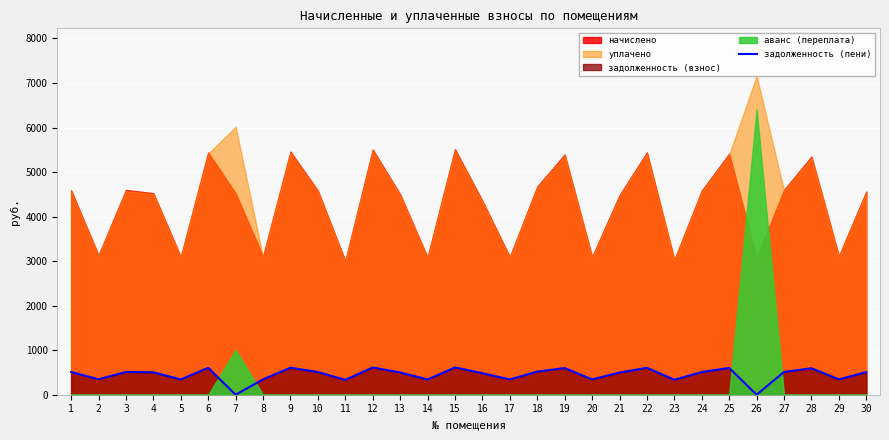

Reading left to right, extract all data points from this chart.

509.9	347.8	510.9	502.7	343.7	604.3	0.0	344.4	606.4	508.9	333.4	611.5	499.7	342.7	612.5	483.2	343.7	519.2	599.2	343.7	497.6	604.3	336.5	508.9	601.2	0.0	510.9	594.0	345.8	506.8